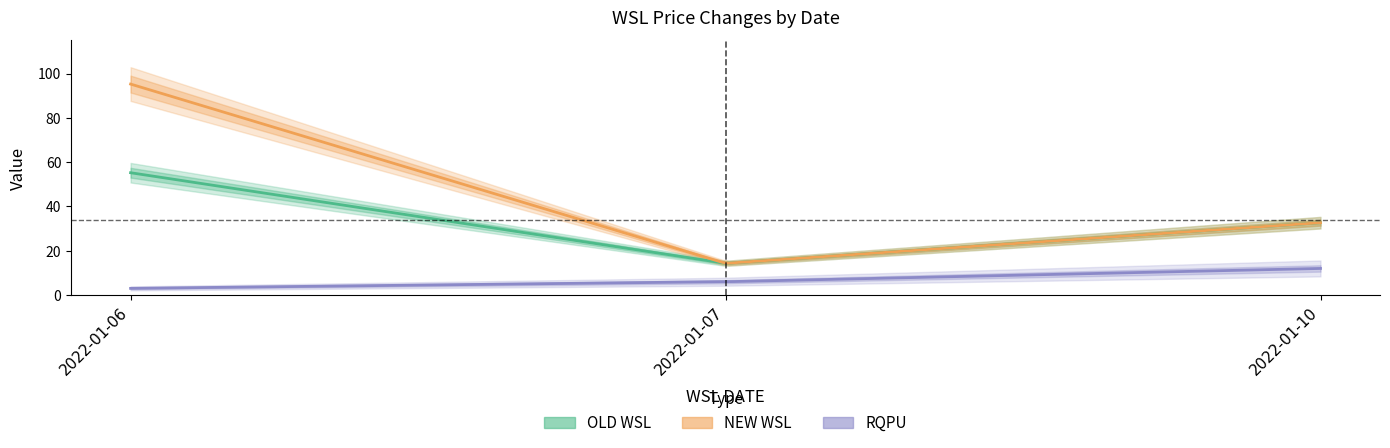

Rank the series at 2022-01-07 from lowest to highest value.

RQPU, OLD WSL, NEW WSL